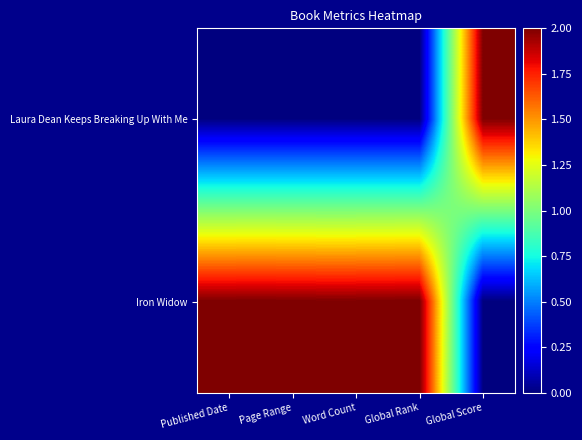

List the series in order of their peak value, highest first.

Laura Dean Keeps Breaking Up With Me, Iron Widow